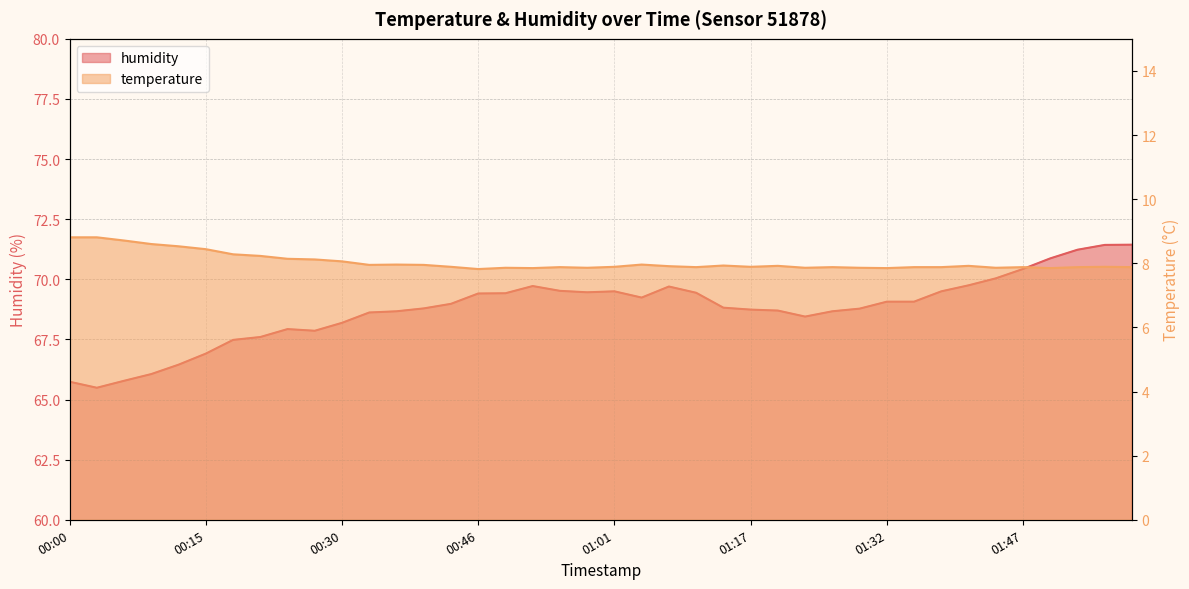

Reading left to right, list all the values displayed in this chart.

temperature: 00:00=8.8	00:03=8.8	00:06=8.7	00:09=8.6	00:12=8.5	00:15=8.4	00:18=8.3	00:21=8.2	00:24=8.1	00:27=8.1	00:30=8.1	00:34=8.0	00:37=8.0	00:40=8.0	00:43=7.9	00:46=7.8	00:49=7.9	00:52=7.8	00:55=7.9	00:58=7.9	01:01=7.9	01:04=8.0	01:07=7.9	01:10=7.9	01:14=7.9	01:17=7.9	01:20=7.9	01:23=7.9	01:26=7.9	01:29=7.9	01:32=7.8	01:35=7.9	01:38=7.9	01:41=7.9	01:44=7.9	01:47=7.9	01:51=7.8	01:54=7.9	01:57=7.9	02:00=7.9
humidity: 00:00=65.7	00:03=65.5	00:06=65.8	00:09=66.1	00:12=66.5	00:15=66.9	00:18=67.5	00:21=67.6	00:24=67.9	00:27=67.9	00:30=68.2	00:34=68.6	00:37=68.7	00:40=68.8	00:43=69.0	00:46=69.4	00:49=69.4	00:52=69.7	00:55=69.5	00:58=69.5	01:01=69.5	01:04=69.2	01:07=69.7	01:10=69.4	01:14=68.8	01:17=68.7	01:20=68.7	01:23=68.5	01:26=68.7	01:29=68.8	01:32=69.1	01:35=69.1	01:38=69.5	01:41=69.8	01:44=70.0	01:47=70.4	01:51=70.9	01:54=71.2	01:57=71.4	02:00=71.4